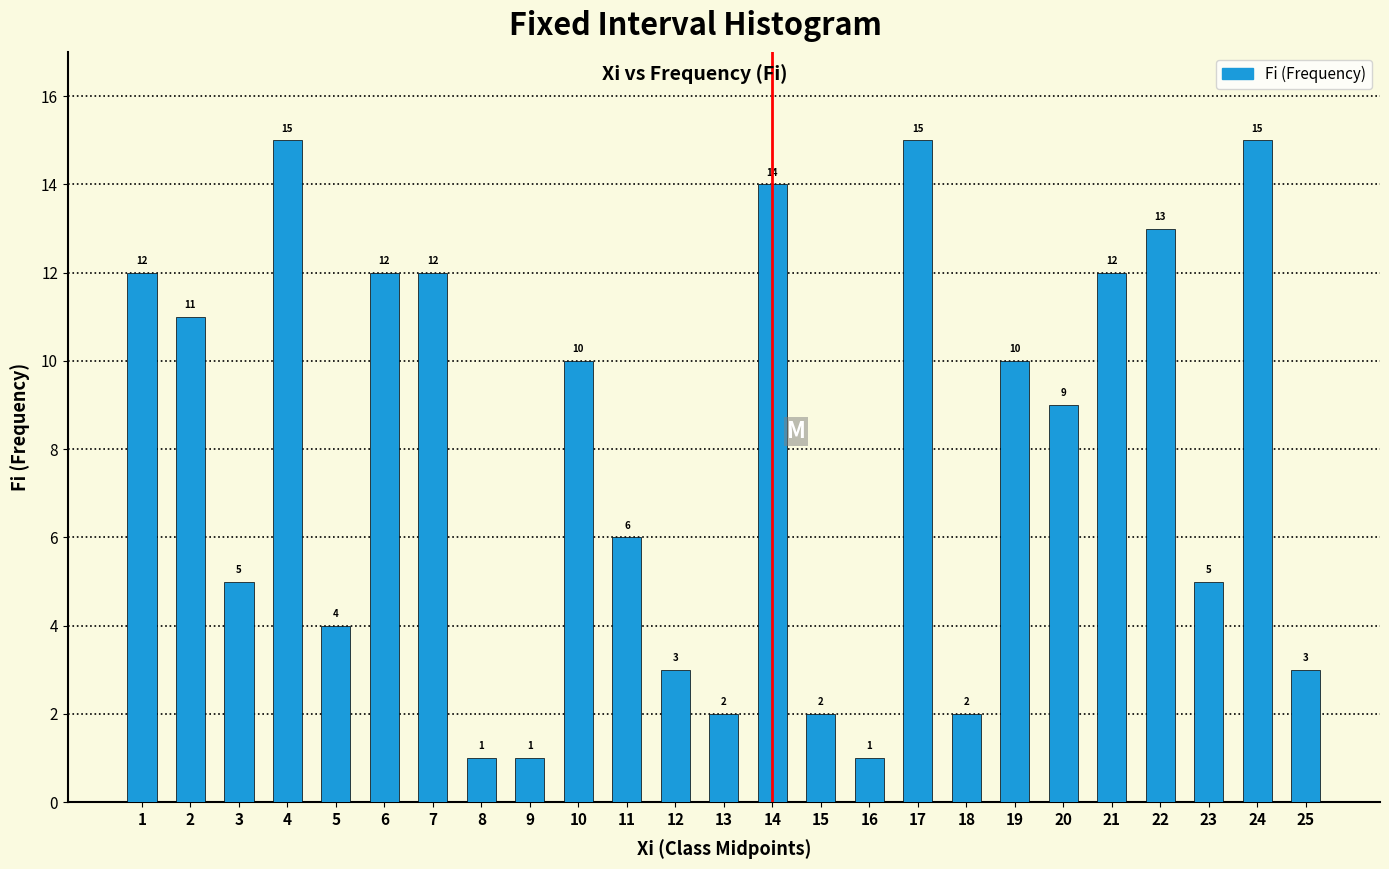

Reading left to right, what are all the values shown in this chart?

12	11	5	15	4	12	12	1	1	10	6	3	2	14	2	1	15	2	10	9	12	13	5	15	3